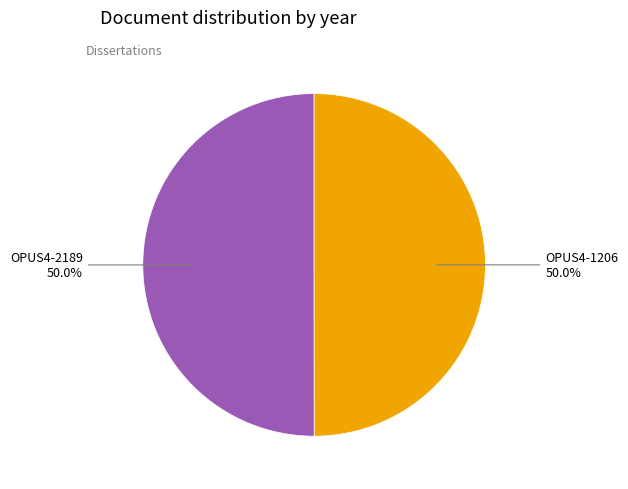

What percentage is the OPUS4-2189 slice, to the nearest percent?

50%